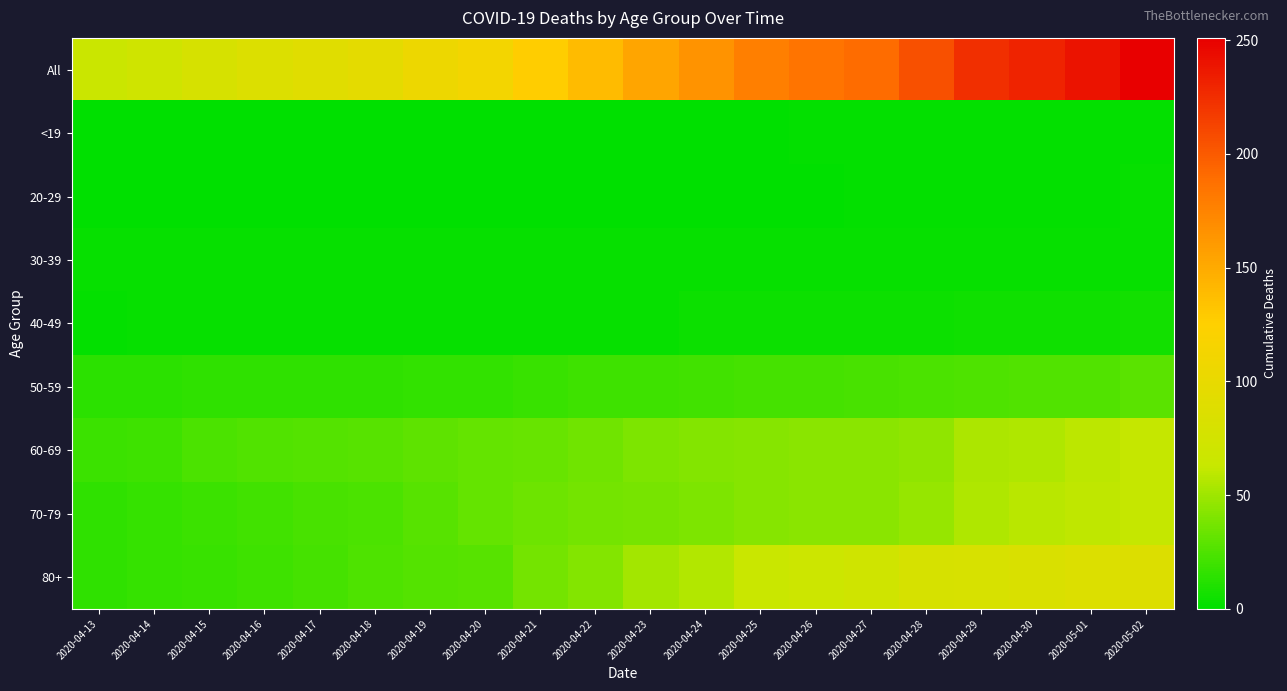

Reading left to right, transcribe all the data shown in this chart.

All: 2020-04-13=66	2020-04-14=72	2020-04-15=80	2020-04-16=86	2020-04-17=91	2020-04-18=96	2020-04-19=105	2020-04-20=112	2020-04-21=127	2020-04-22=139	2020-04-23=153	2020-04-24=165	2020-04-25=178	2020-04-26=185	2020-04-27=190	2020-04-28=205	2020-04-29=224	2020-04-30=231	2020-05-01=240	2020-05-02=251
<19: 2020-04-13=0	2020-04-14=0	2020-04-15=0	2020-04-16=0	2020-04-17=0	2020-04-18=0	2020-04-19=0	2020-04-20=0	2020-04-21=0	2020-04-22=0	2020-04-23=0	2020-04-24=0	2020-04-25=0	2020-04-26=1	2020-04-27=1	2020-04-28=1	2020-04-29=1	2020-04-30=1	2020-05-01=1	2020-05-02=1
20-29: 2020-04-13=0	2020-04-14=0	2020-04-15=0	2020-04-16=0	2020-04-17=0	2020-04-18=0	2020-04-19=0	2020-04-20=0	2020-04-21=0	2020-04-22=0	2020-04-23=0	2020-04-24=0	2020-04-25=0	2020-04-26=0	2020-04-27=1	2020-04-28=1	2020-04-29=1	2020-04-30=1	2020-05-01=1	2020-05-02=2
30-39: 2020-04-13=2	2020-04-14=2	2020-04-15=2	2020-04-16=2	2020-04-17=2	2020-04-18=2	2020-04-19=2	2020-04-20=2	2020-04-21=2	2020-04-22=2	2020-04-23=2	2020-04-24=2	2020-04-25=2	2020-04-26=2	2020-04-27=2	2020-04-28=2	2020-04-29=2	2020-04-30=2	2020-05-01=2	2020-05-02=2
40-49: 2020-04-13=1	2020-04-14=2	2020-04-15=2	2020-04-16=2	2020-04-17=2	2020-04-18=2	2020-04-19=2	2020-04-20=2	2020-04-21=2	2020-04-22=2	2020-04-23=2	2020-04-24=4	2020-04-25=4	2020-04-26=4	2020-04-27=4	2020-04-28=4	2020-04-29=5	2020-04-30=5	2020-05-01=5	2020-05-02=6
50-59: 2020-04-13=14	2020-04-14=14	2020-04-15=15	2020-04-16=15	2020-04-17=15	2020-04-18=15	2020-04-19=16	2020-04-20=16	2020-04-21=18	2020-04-22=20	2020-04-23=20	2020-04-24=21	2020-04-25=22	2020-04-26=22	2020-04-27=23	2020-04-28=24	2020-04-29=25	2020-04-30=26	2020-05-01=26	2020-05-02=29
60-69: 2020-04-13=19	2020-04-14=20	2020-04-15=24	2020-04-16=26	2020-04-17=27	2020-04-18=28	2020-04-19=30	2020-04-20=32	2020-04-21=33	2020-04-22=36	2020-04-23=40	2020-04-24=42	2020-04-25=43	2020-04-26=44	2020-04-27=44	2020-04-28=46	2020-04-29=54	2020-04-30=55	2020-05-01=59	2020-05-02=62
70-79: 2020-04-13=15	2020-04-14=17	2020-04-15=19	2020-04-16=21	2020-04-17=23	2020-04-18=24	2020-04-19=28	2020-04-20=32	2020-04-21=35	2020-04-22=37	2020-04-23=38	2020-04-24=40	2020-04-25=43	2020-04-26=44	2020-04-27=44	2020-04-28=48	2020-04-29=55	2020-04-30=58	2020-05-01=60	2020-05-02=62
80+: 2020-04-13=15	2020-04-14=17	2020-04-15=18	2020-04-16=20	2020-04-17=22	2020-04-18=25	2020-04-19=27	2020-04-20=28	2020-04-21=37	2020-04-22=42	2020-04-23=51	2020-04-24=56	2020-04-25=64	2020-04-26=68	2020-04-27=71	2020-04-28=79	2020-04-29=81	2020-04-30=83	2020-05-01=86	2020-05-02=87